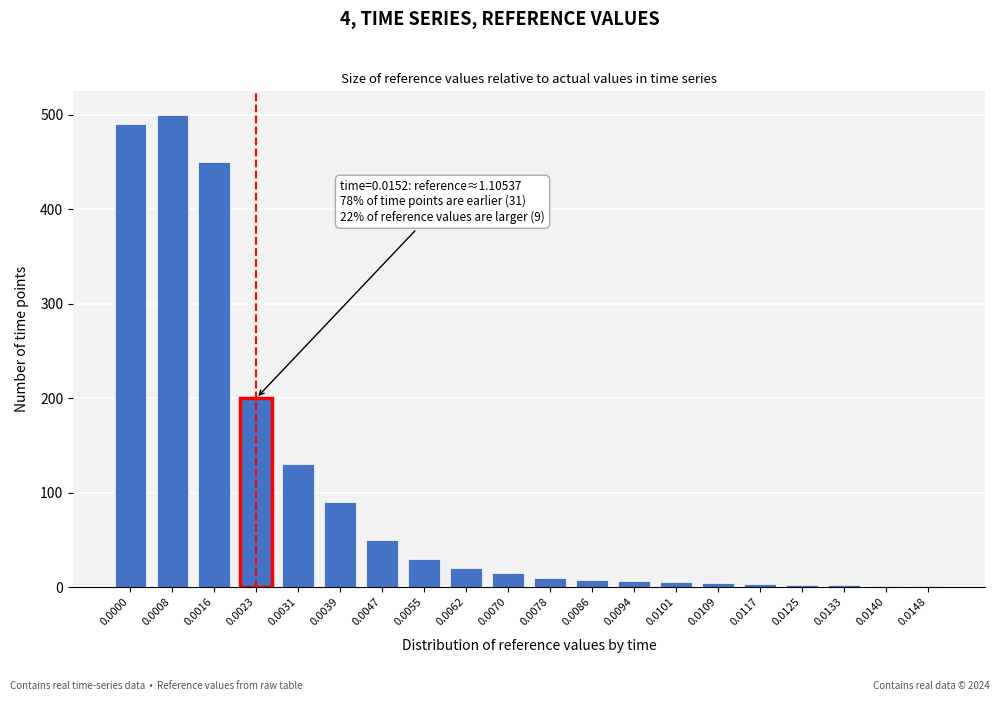

What is the greatest value displayed?

500